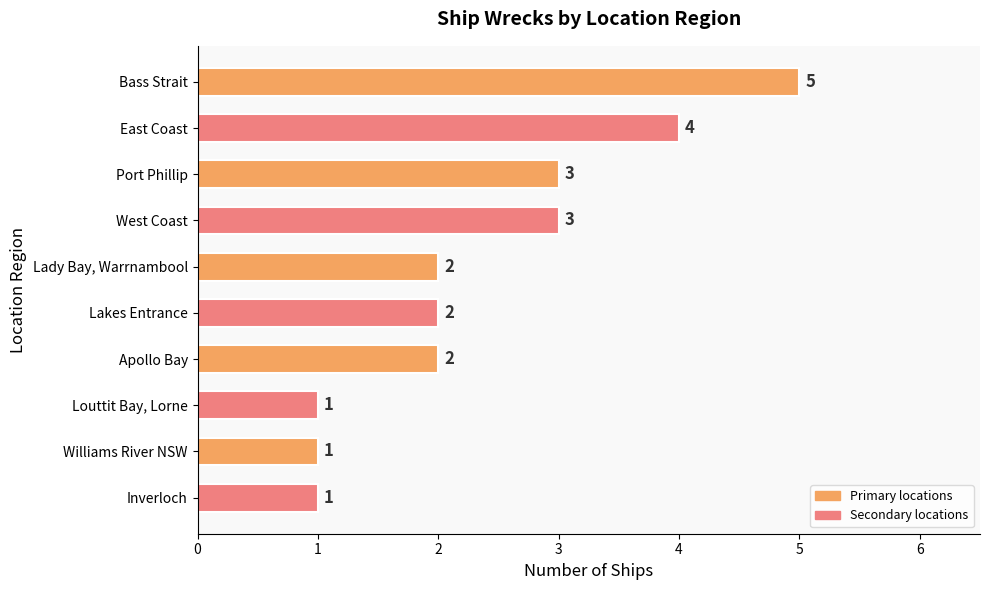

What is the sum of the values at Louttit Bay, Lorne and Lady Bay, Warrnambool?

3